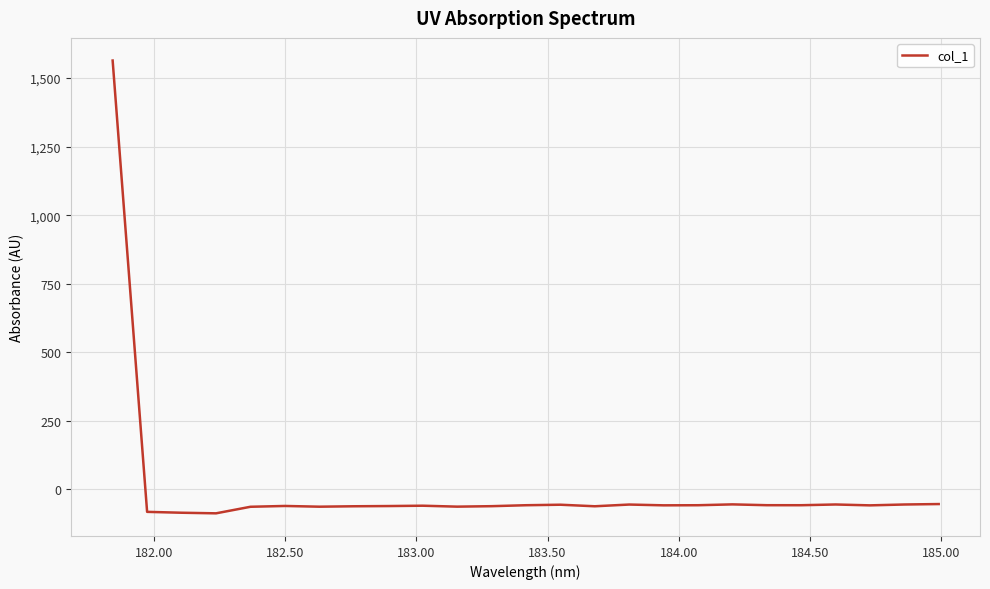

What is the difference between the maximum and minimum values?

1651.1